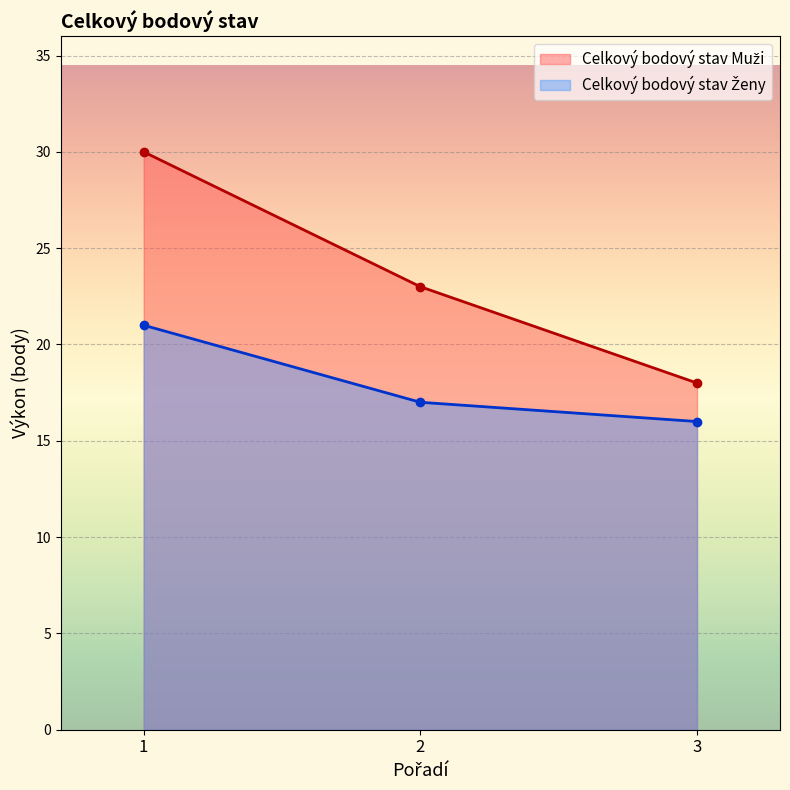

Count the number of categories in the chart.

3